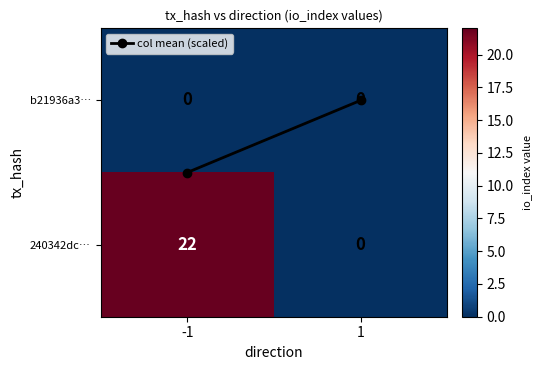

What is the maximum value for 240342dc…?

22